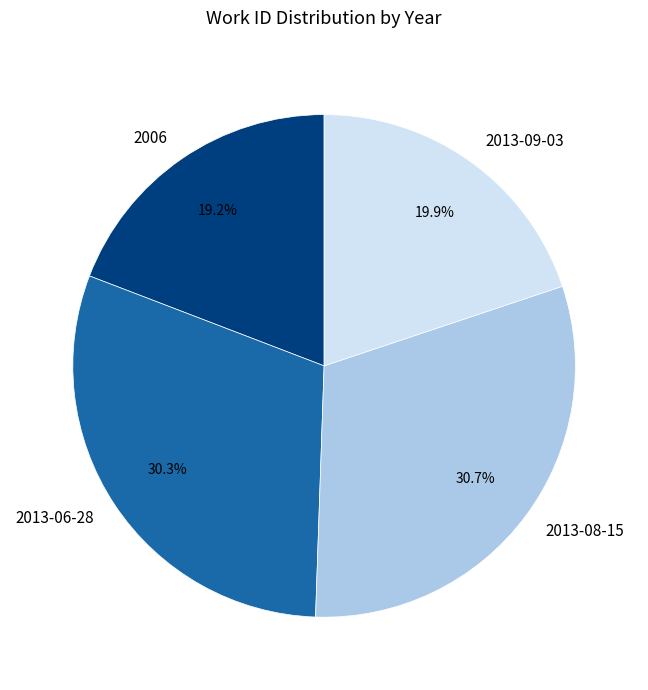

Do 2006 and 2013-06-28 together represent more than half of the pie?

No